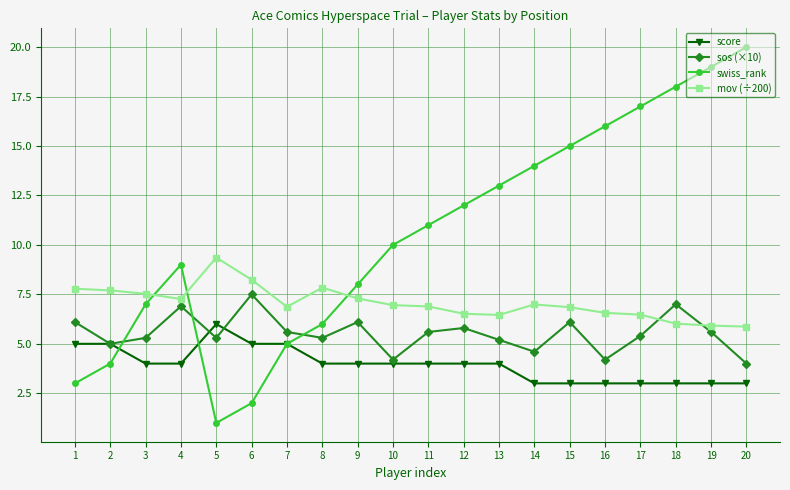

Which series ends up on top after the final intersection of mov (÷200) and swiss_rank?

swiss_rank